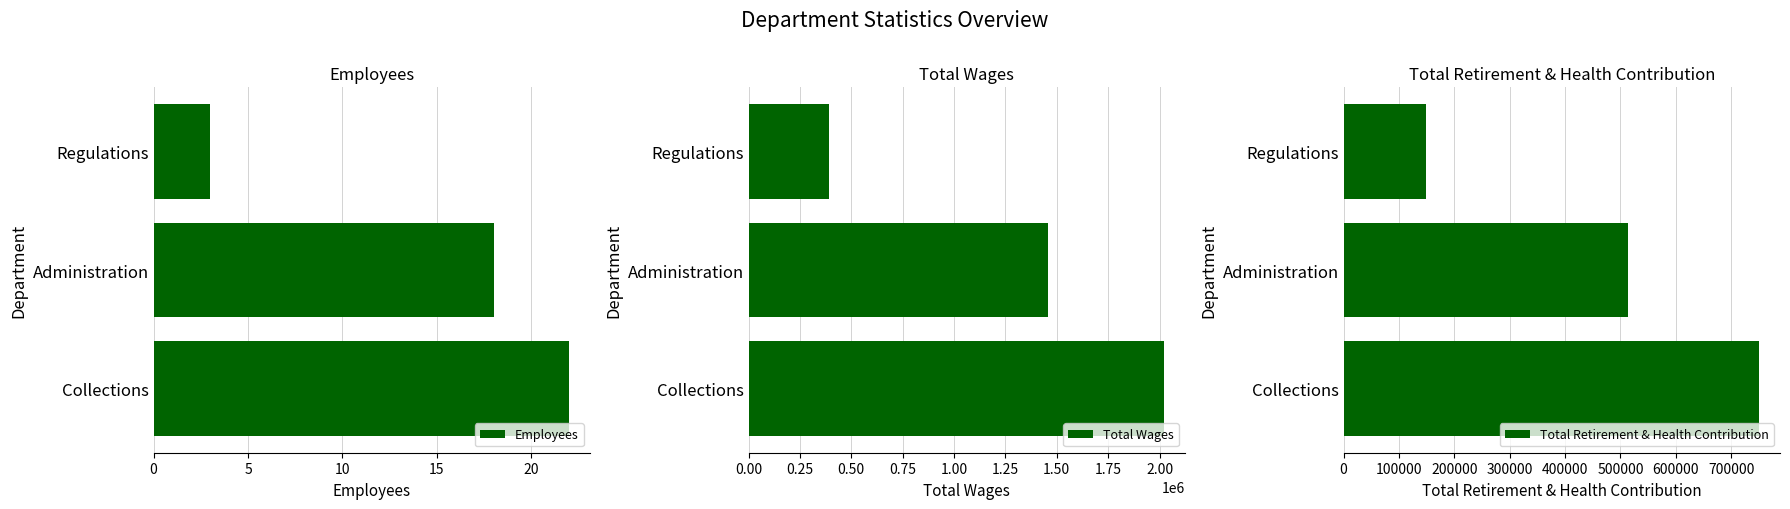

Is it true that Total Retirement & Health Contribution equals 514152 at Administration?

True